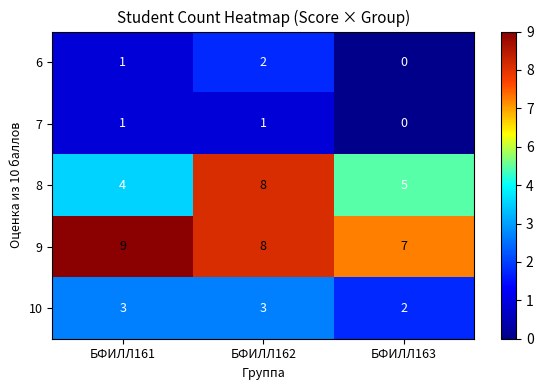

At which label does 8 first exceed 5?

БФИЛЛ162